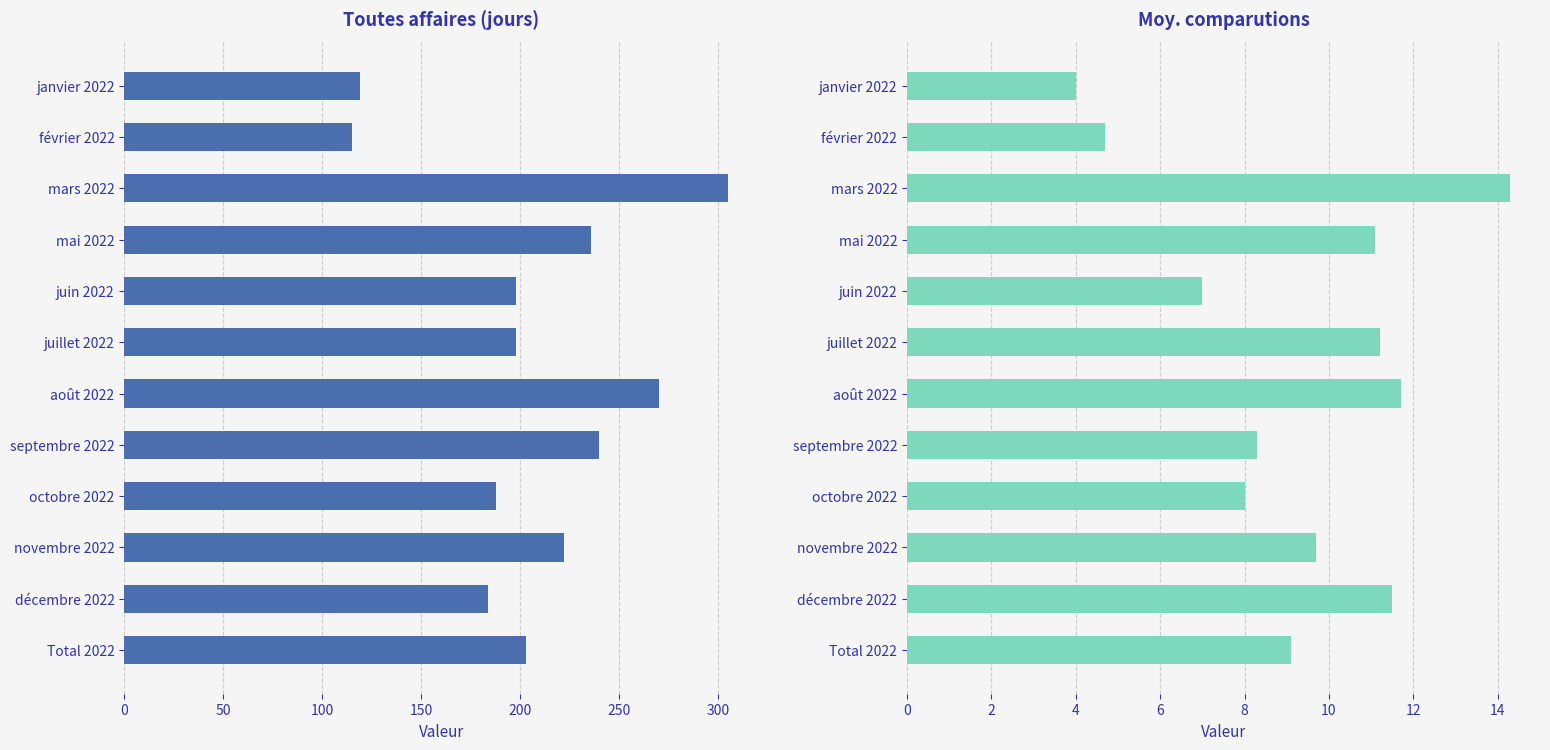

Count the number of data series in this chart.

2